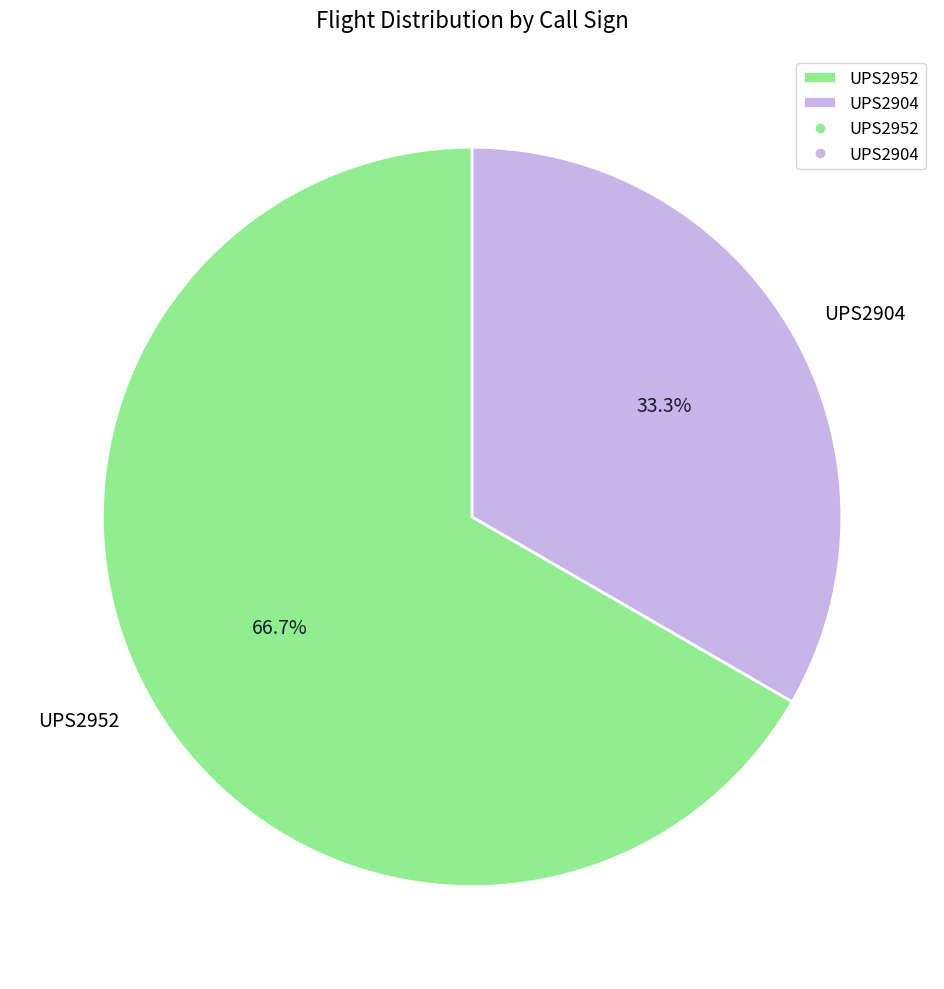

What percentage do UPS2952 and UPS2904 together represent?

100.0%